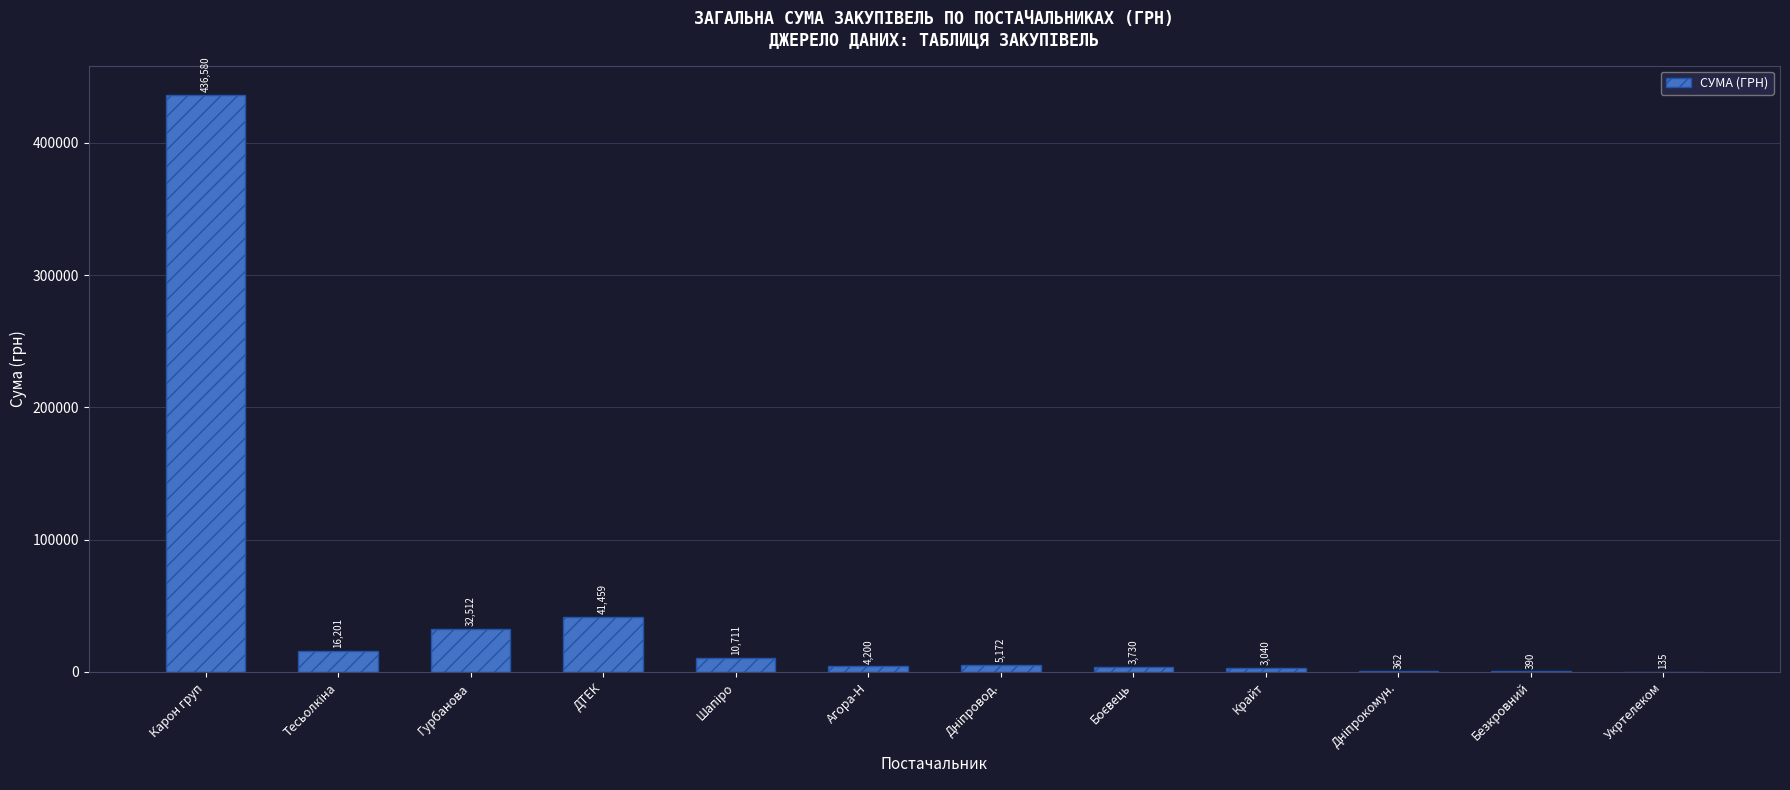

The chart shows a value of 56259.4 at Гурбанова. True or false?

False